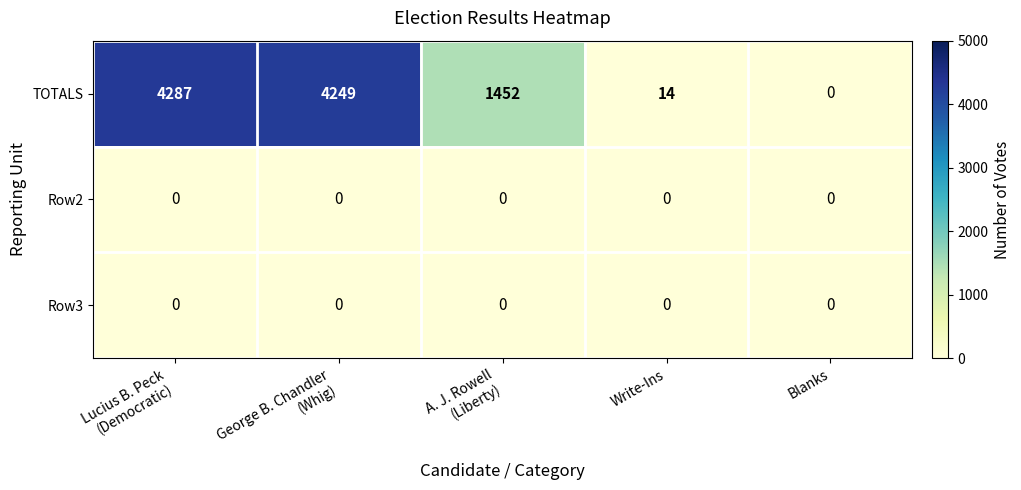

Reading left to right, what are all the values shown in this chart?

TOTALS: 4287	4249	1452	14	0
Row2: 0	0	0	0	0
Row3: 0	0	0	0	0